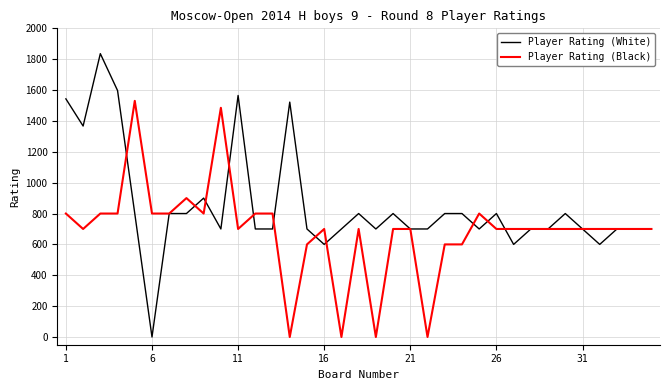

Which series has the largest total across all categories?

Player Rating (White)